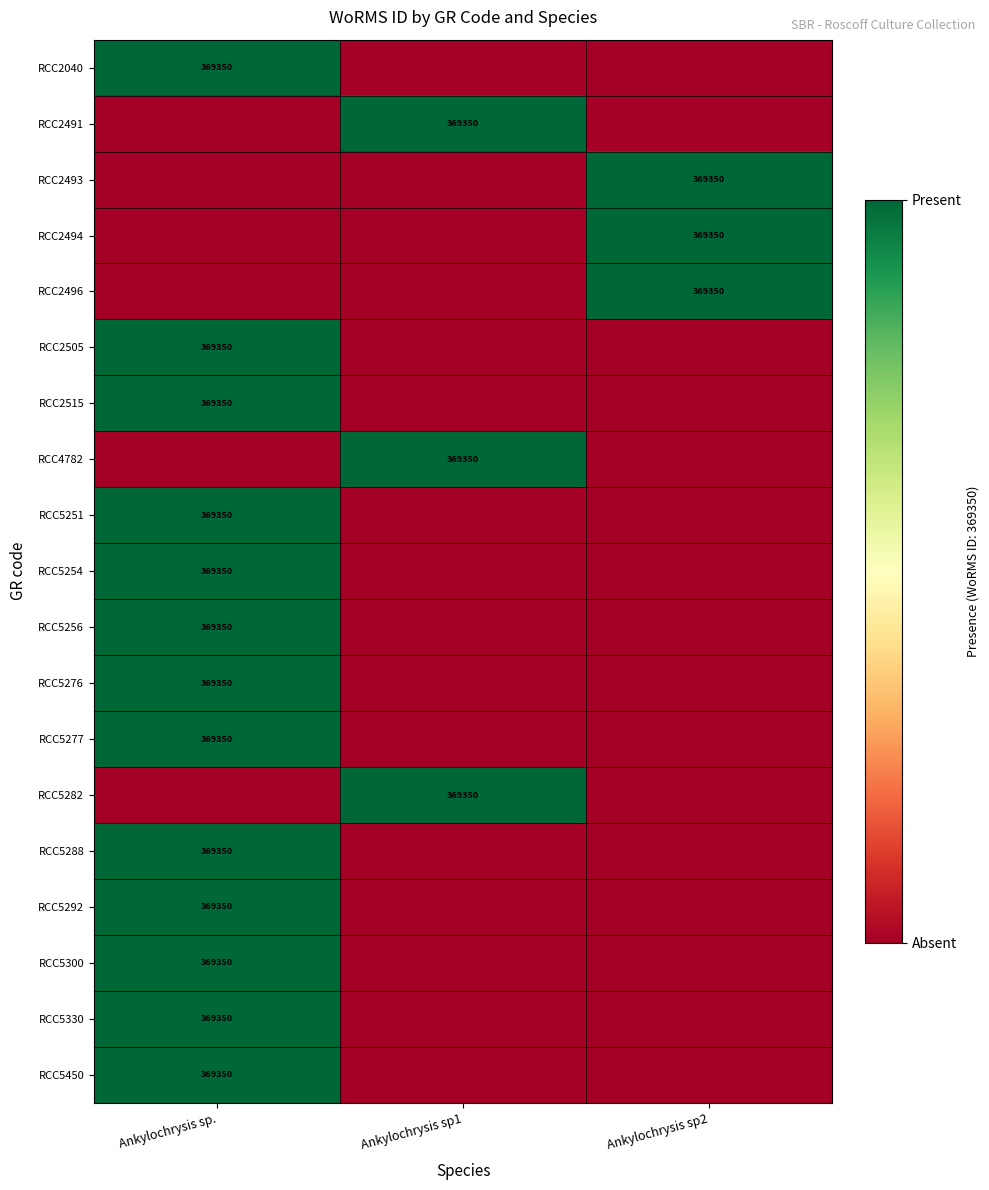

At which category is the sum across all series the highest?

Ankylochrysis sp.